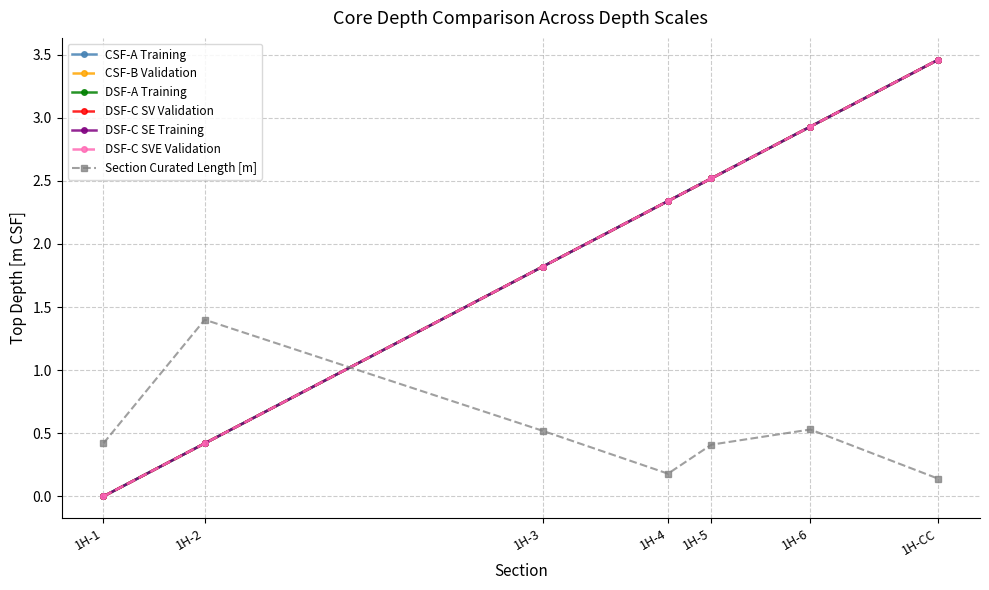

Is this an area chart (filled region under the line)?

No